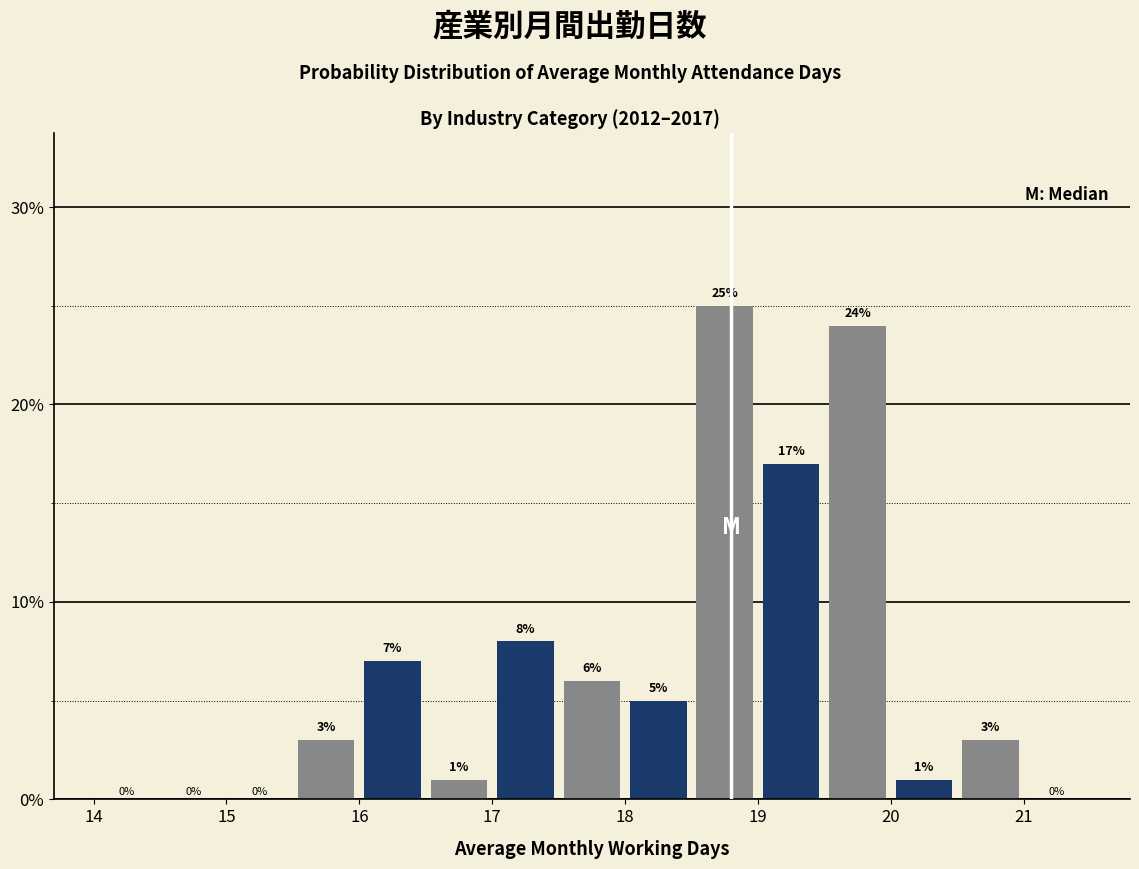

Reading left to right, transcribe this chart: for each bar, give the range it covers on the x-axis and its height.

14.0 to 14.5: 0
14.5 to 15.0: 0
15.0 to 15.5: 0
15.5 to 16.0: 3
16.0 to 16.5: 7
16.5 to 17.0: 1
17.0 to 17.5: 8
17.5 to 18.0: 6
18.0 to 18.5: 5
18.5 to 19.0: 25
19.0 to 19.5: 17
19.5 to 20.0: 24
20.0 to 20.5: 1
20.5 to 21.0: 3
21.0 to 21.5: 0